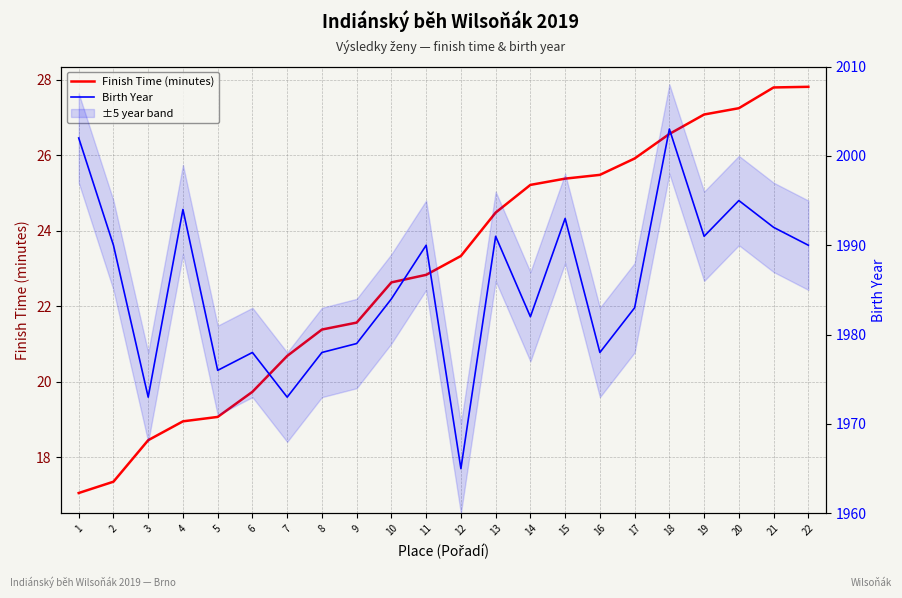

Rank the series by their maximum value, from highest to lowest.

Birth Year, Finish Time (minutes)